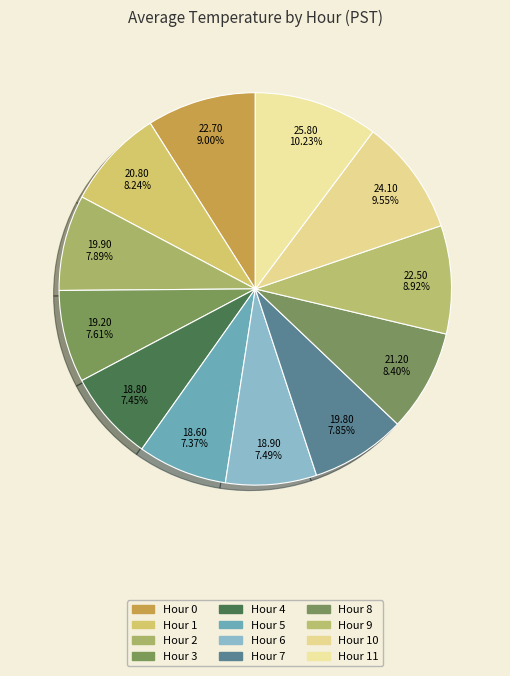

Is Hour 7 the majority of the pie?

No